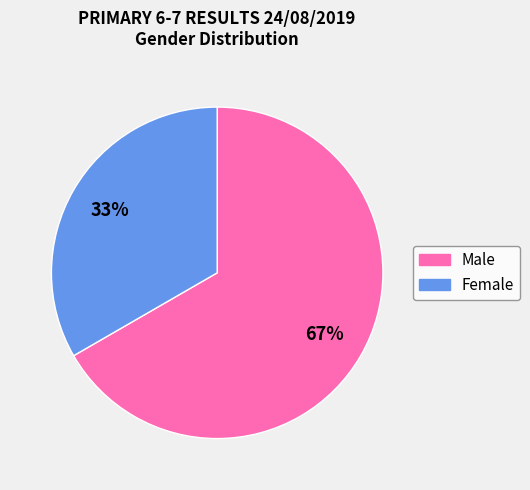

To the nearest percent, what is the average slice percentage?

50%